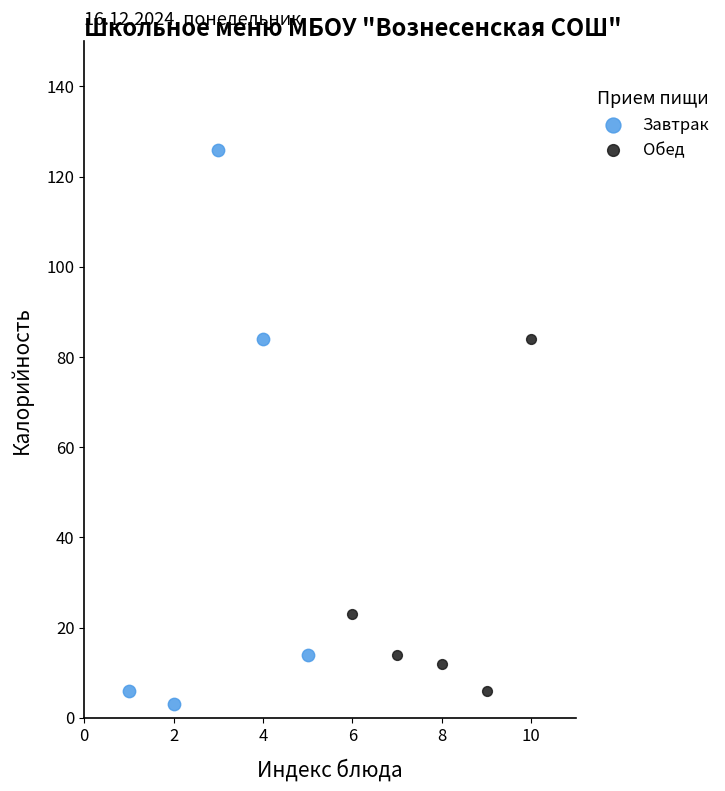

Which series reaches the maximum Y coordinate?

Завтрак